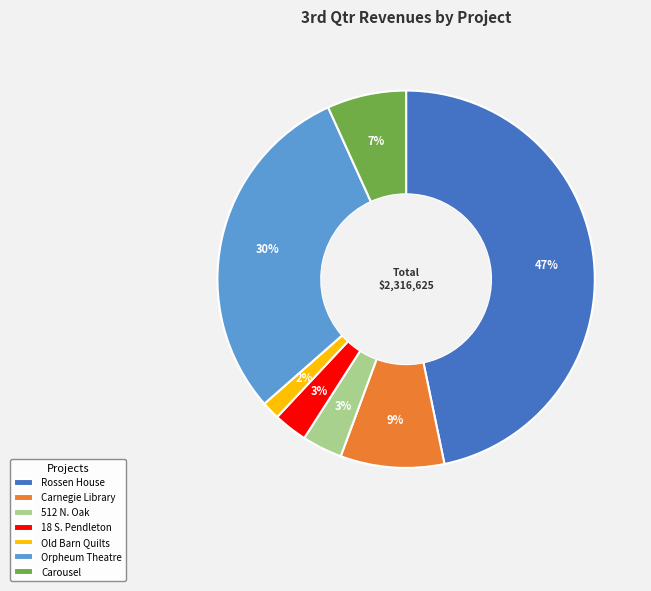

How many segments does this pie chart have?

7